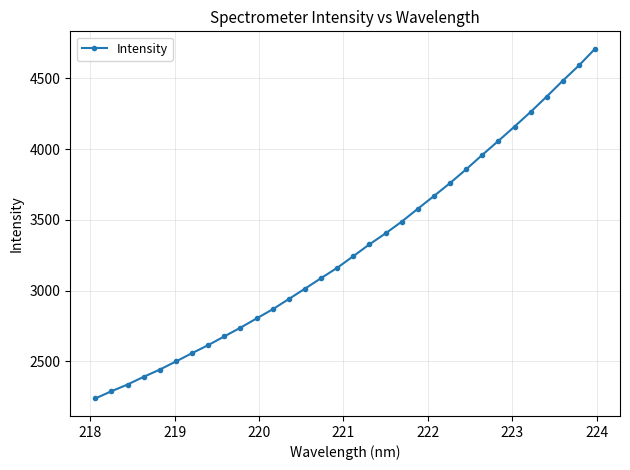

What is the sum of all values?

105564.8